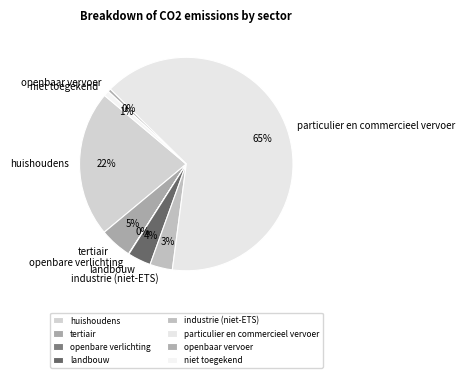

To the nearest percent, what percentage of the pie is industrie (niet-ETS)?

3%